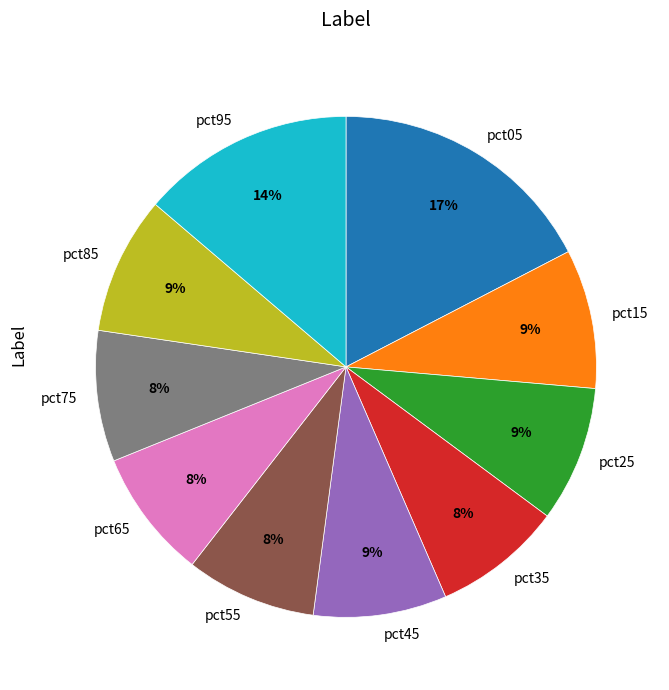

Do pct25 and pct15 together represent more than half of the pie?

No